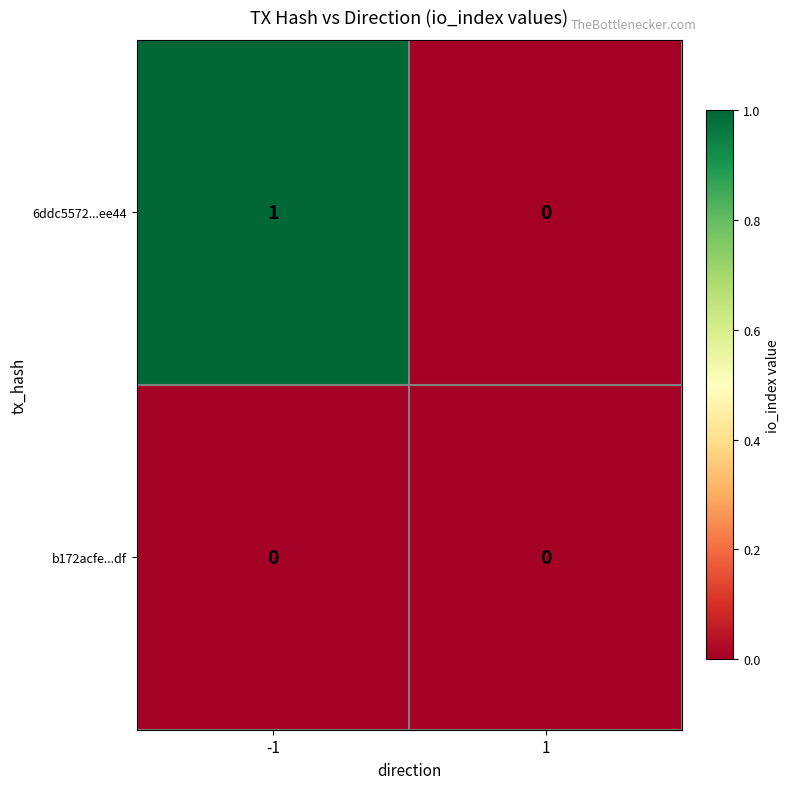

Reading right to left, transcribe all the data shown in this chart.

6ddc5572...ee44: 0	1
b172acfe...df: 0	0